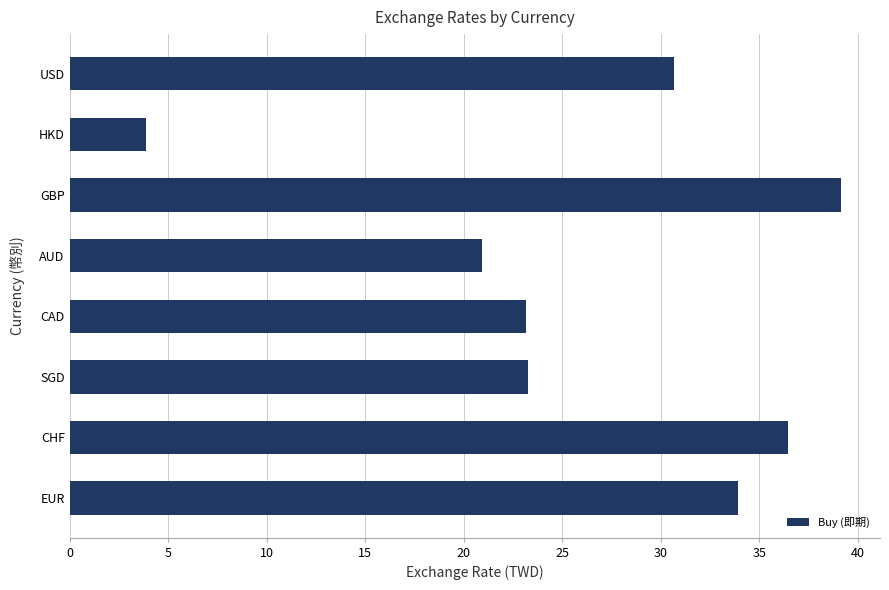

What is the average value?

26.4